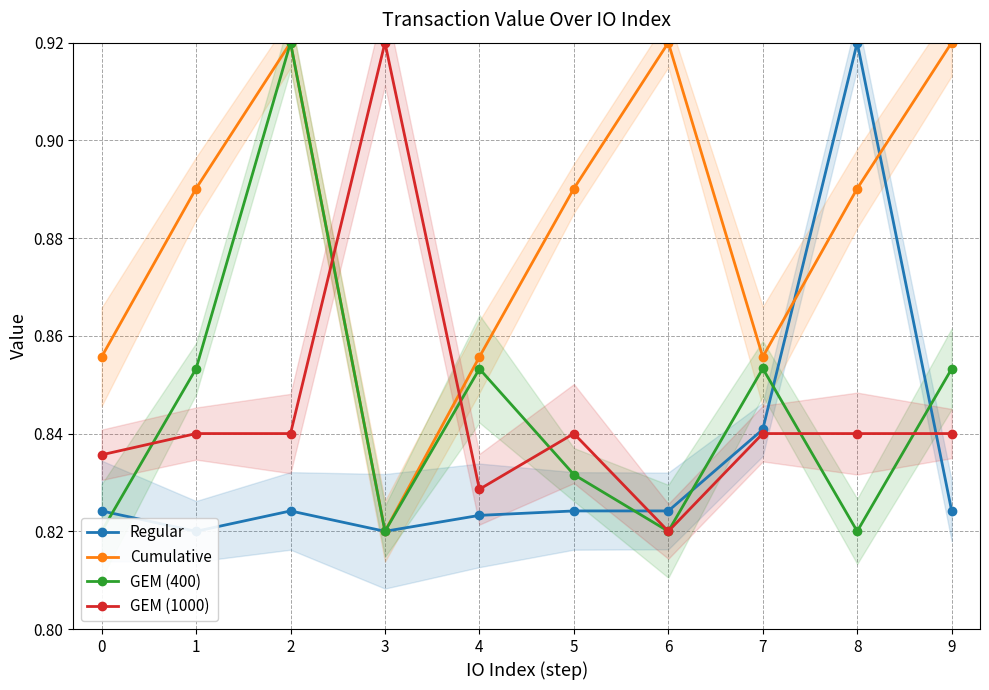

At which label is Cumulative closest to 0?

3